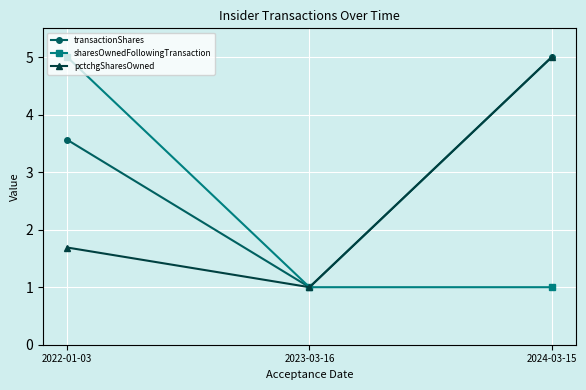

Reading left to right, extract all data points from this chart.

transactionShares: 3.6	1.0	5.0
sharesOwnedFollowingTransaction: 5.0	1.0	1.0
pctchgSharesOwned: 1.7	1.0	5.0